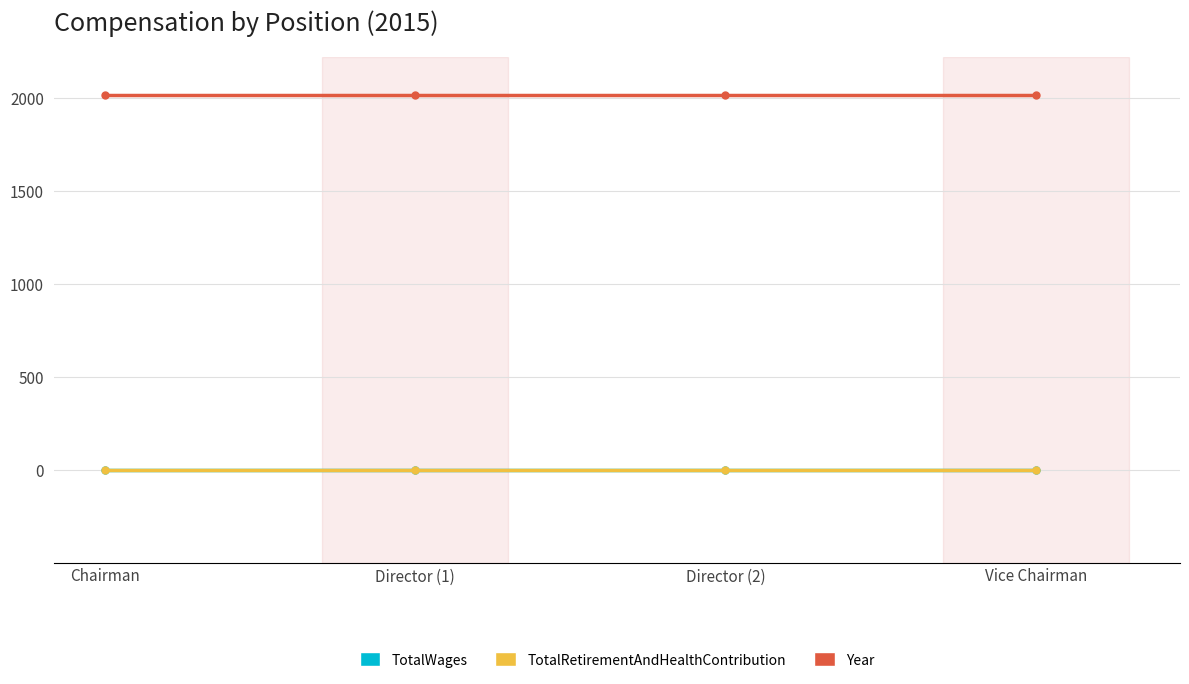

Between Chairman and Director (1), which is larger?

Chairman